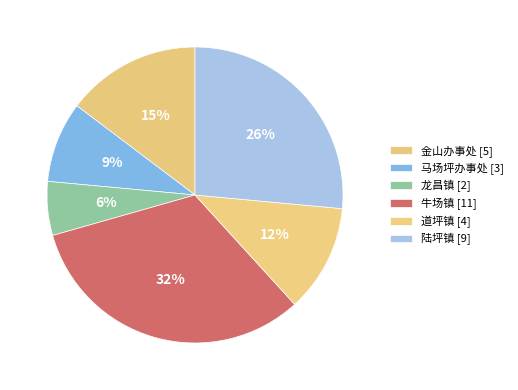

How many segments does this pie chart have?

6